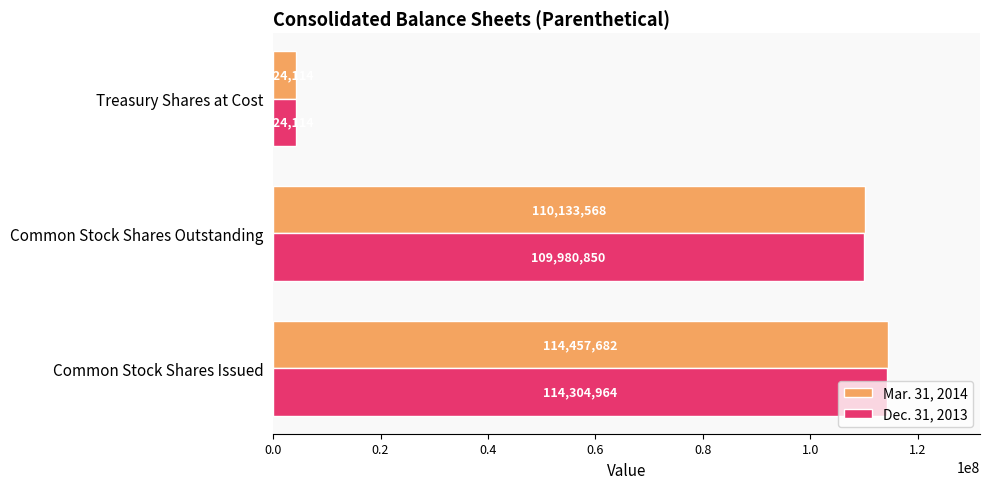

What is the spread (max minus min) of values at Common Stock Shares Issued?

152718